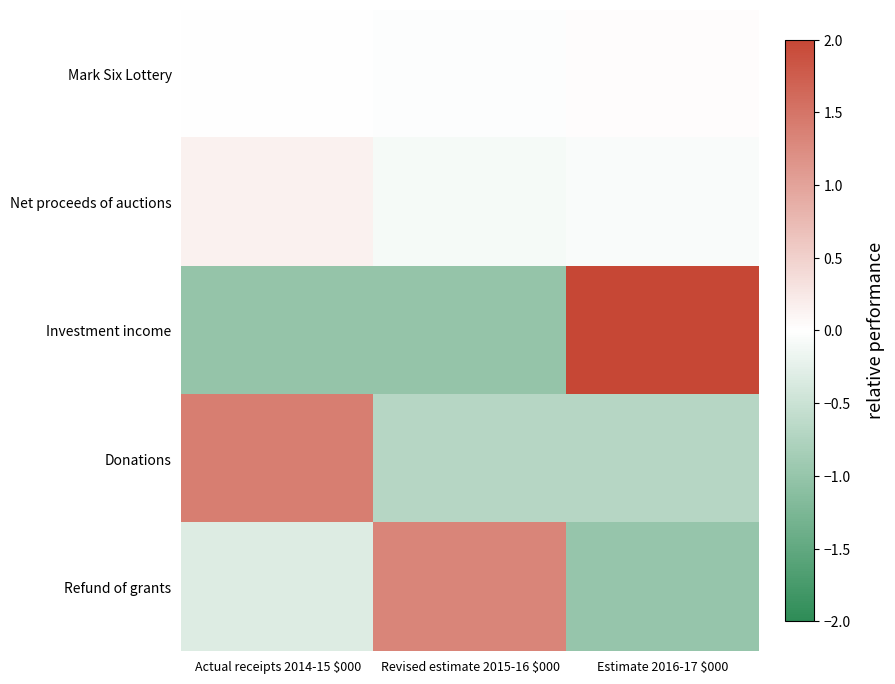

Reading left to right, list all the values displayed in this chart.

Mark Six Lottery: Actual receipts 2014-15 $000=0.0	Revised estimate 2015-16 $000=-0.0	Estimate 2016-17 $000=0.0
Net proceeds of auctions: Actual receipts 2014-15 $000=0.1	Revised estimate 2015-16 $000=-0.1	Estimate 2016-17 $000=-0.1
Investment income: Actual receipts 2014-15 $000=-1.0	Revised estimate 2015-16 $000=-1.0	Estimate 2016-17 $000=2.0
Donations: Actual receipts 2014-15 $000=1.4	Revised estimate 2015-16 $000=-0.7	Estimate 2016-17 $000=-0.7
Refund of grants: Actual receipts 2014-15 $000=-0.3	Revised estimate 2015-16 $000=1.3	Estimate 2016-17 $000=-1.0